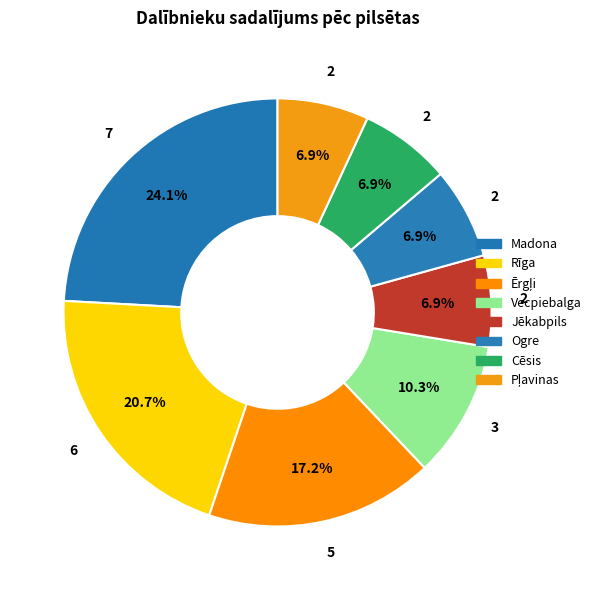

Count the number of slices in the pie.

8